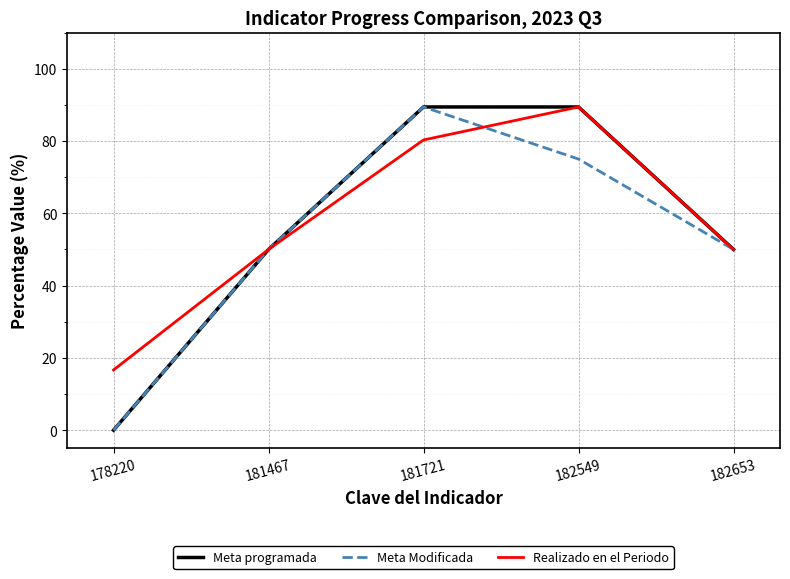

Is it true that Realizado en el Periodo equals 80.3 at 181721?

True